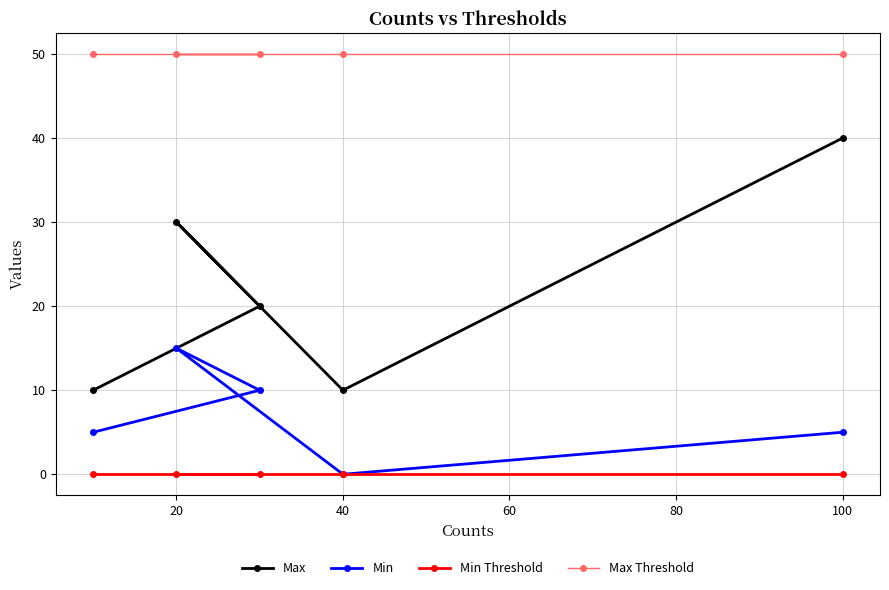

Reading left to right, transcribe all the data shown in this chart.

Max: 10	30	20	10	40
Min: 5	15	10	0	5
Min Threshold: 0	0	0	0	0
Max Threshold: 50	50	50	50	50